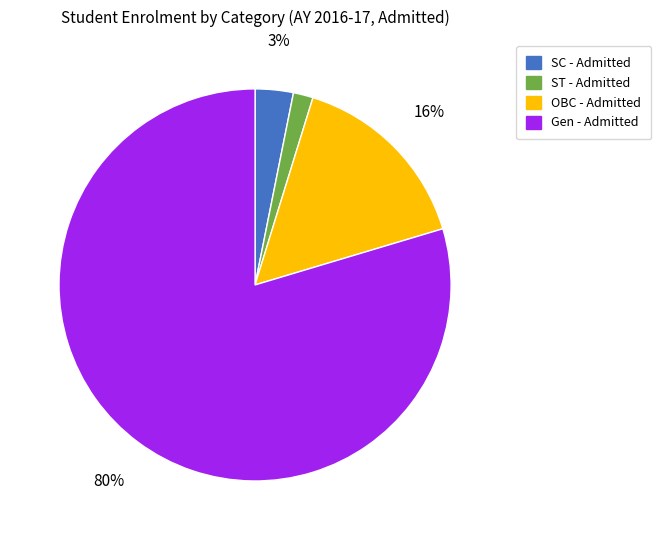

To the nearest percent, what is the combined percentage of Gen and OBC?

95%